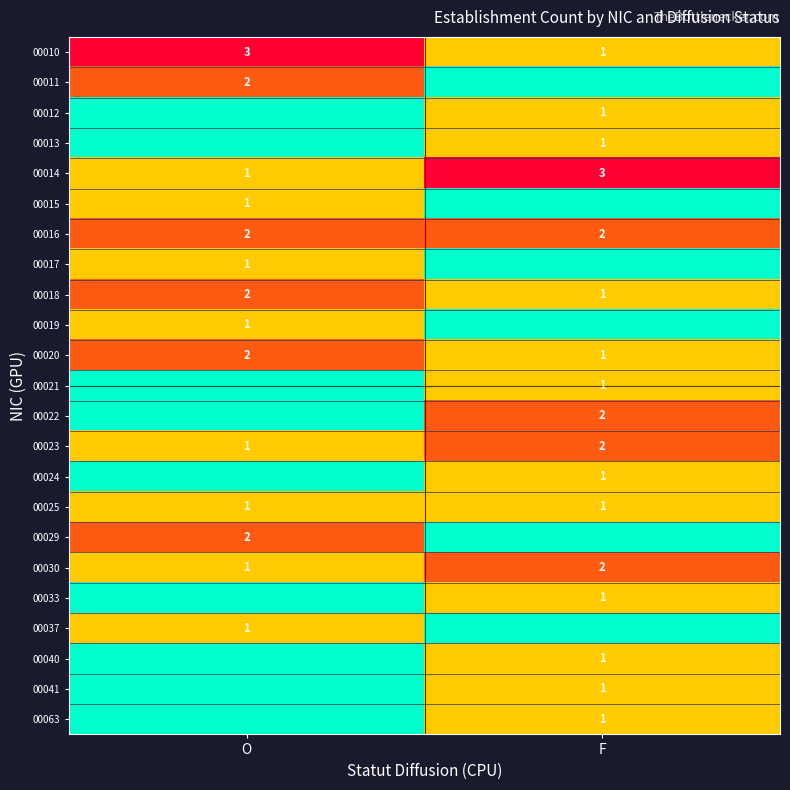

Rank the categories by 00014 value from lowest to highest.

O, F